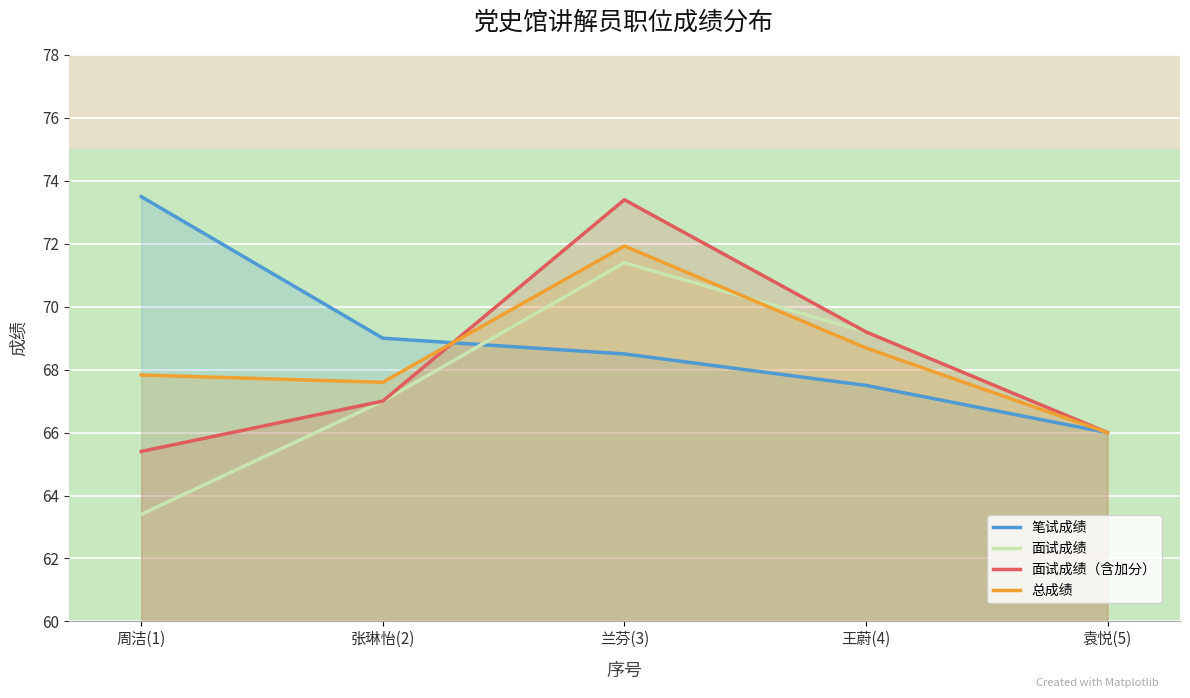

How many interior local peaks does the 面试成绩（含加分） series have?

1